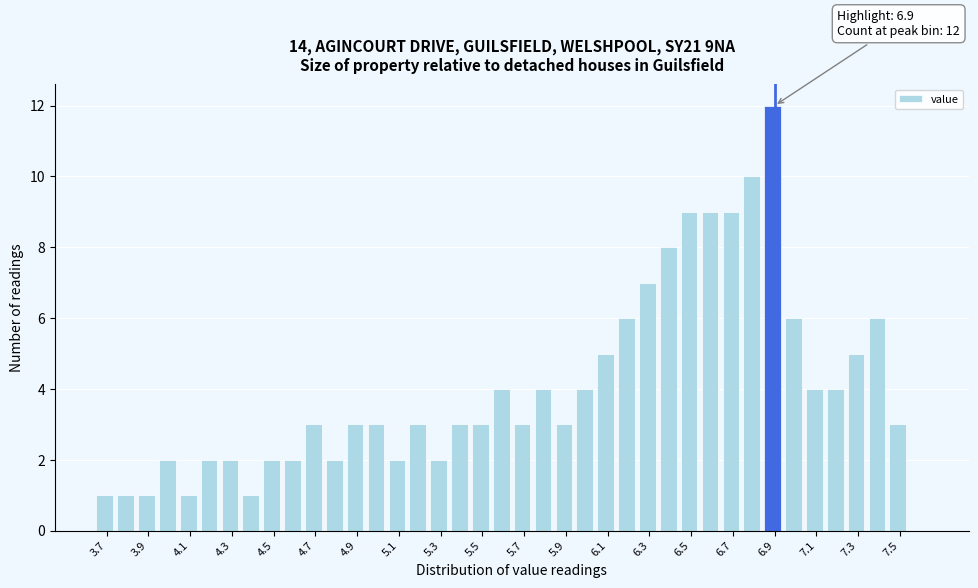

Which range on the x-axis has the tallest bar?

6.85 to 6.95